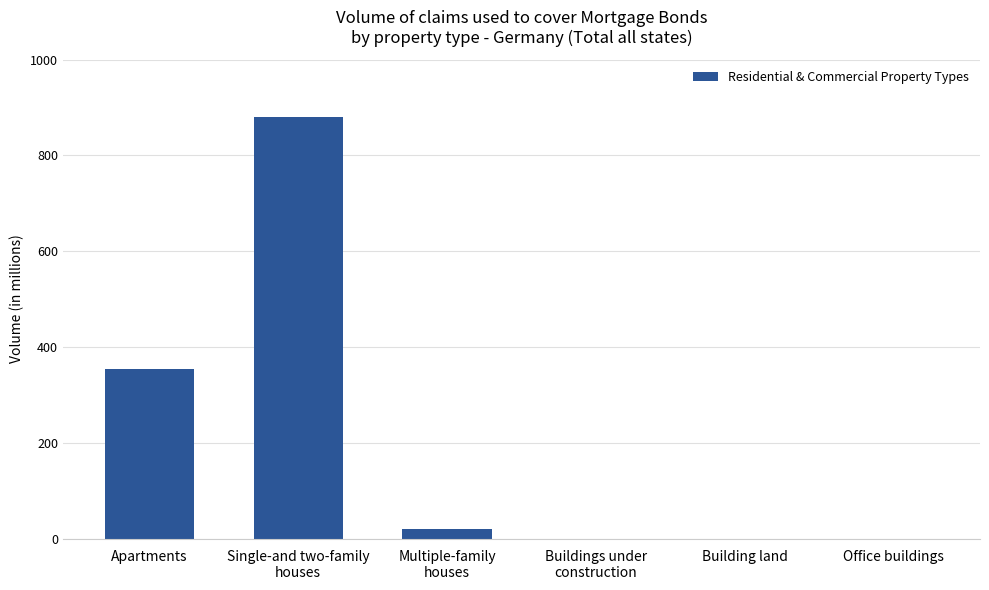

What is the maximum value shown in the chart?

880.8